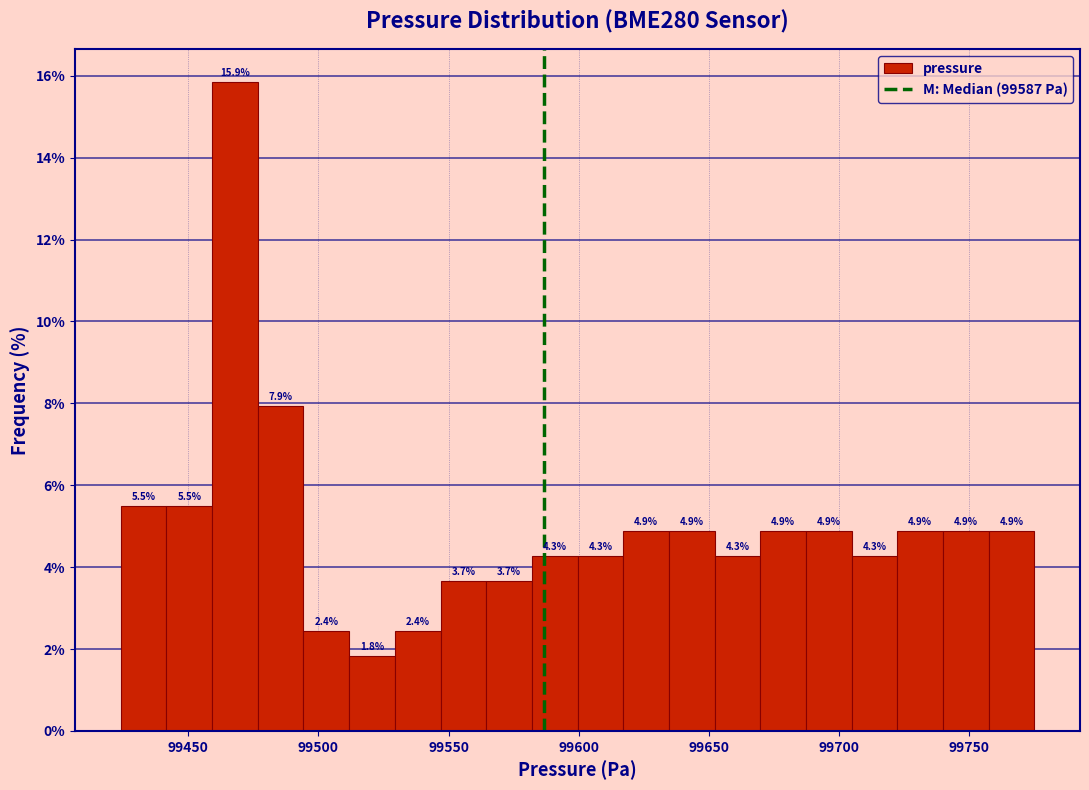

Read against the x-axis, roughly where is the centre of the tallest bar?

99470